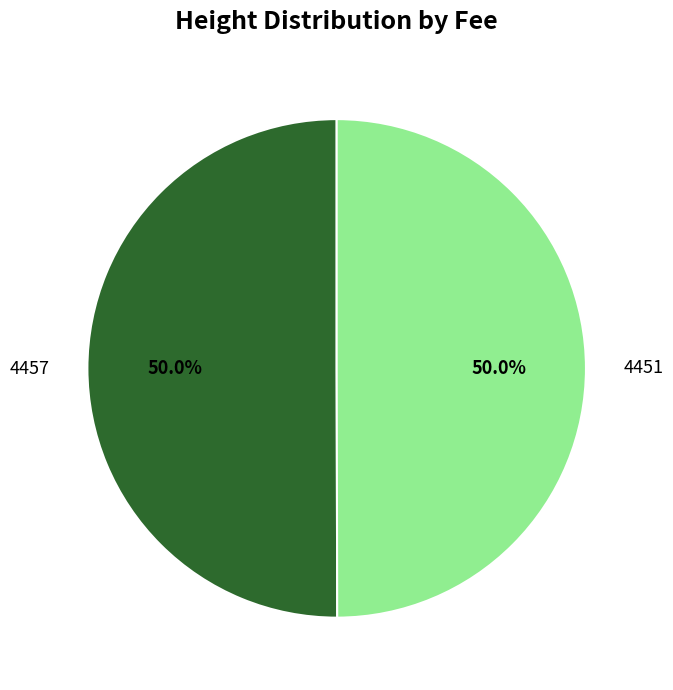

Count the number of slices in the pie.

2